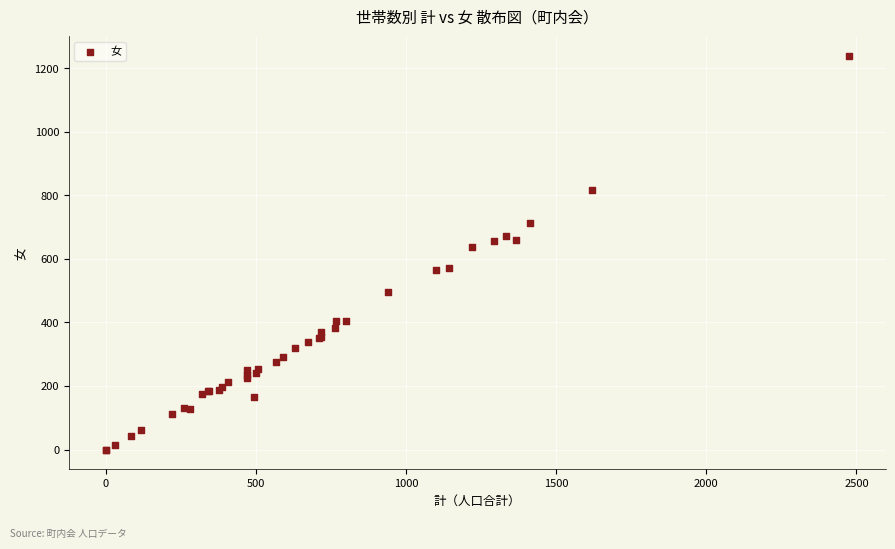

What Y value in the scatter plot is closest to 619?

636